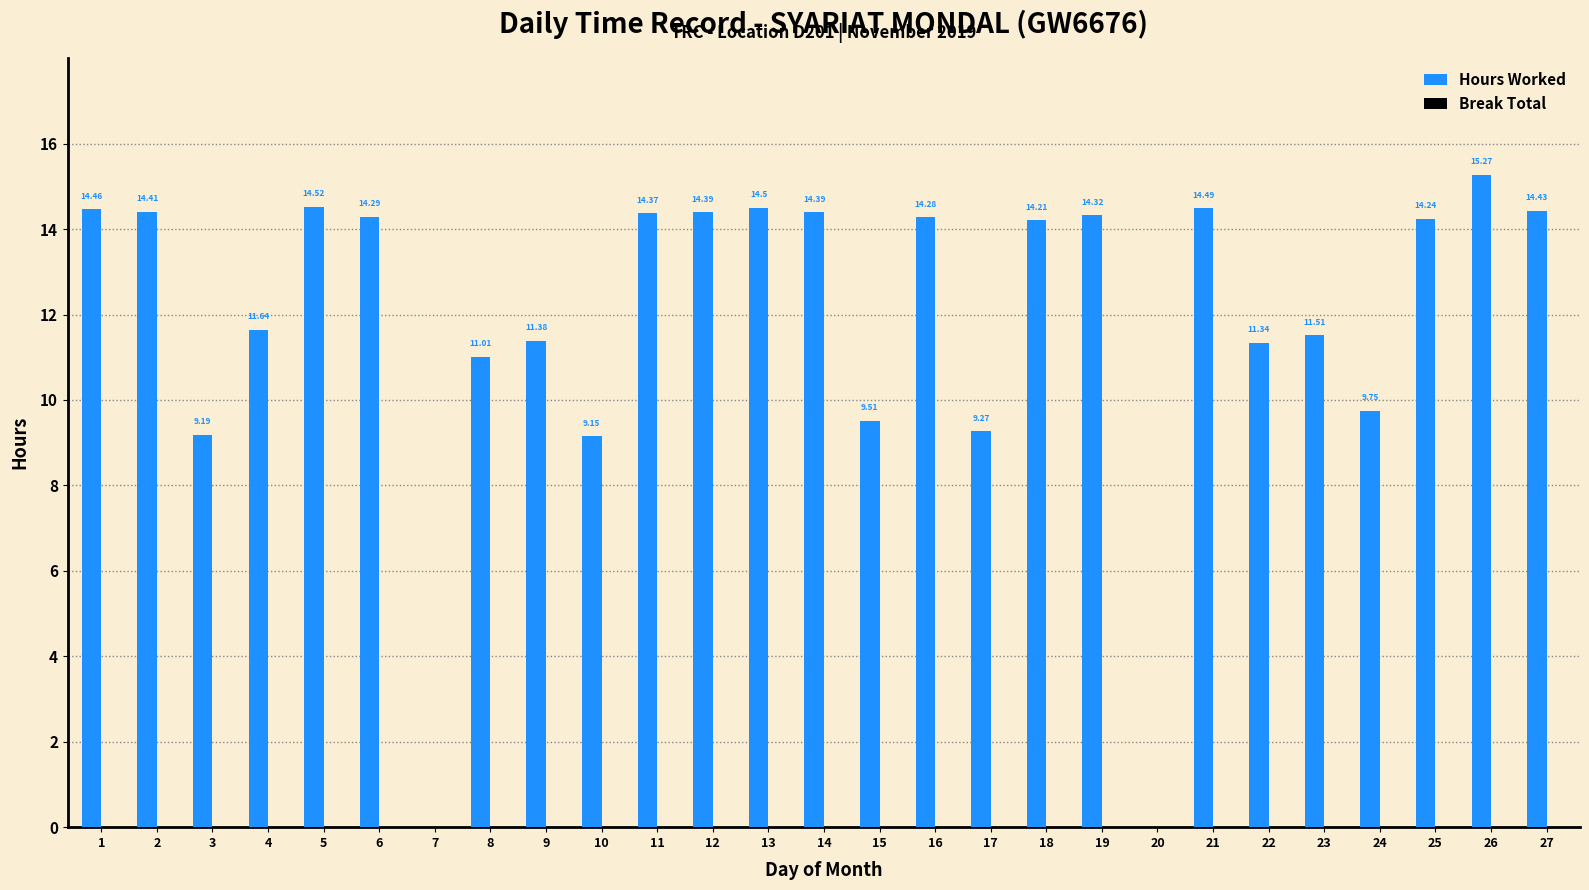

Between 27 and 9, which is larger?

27